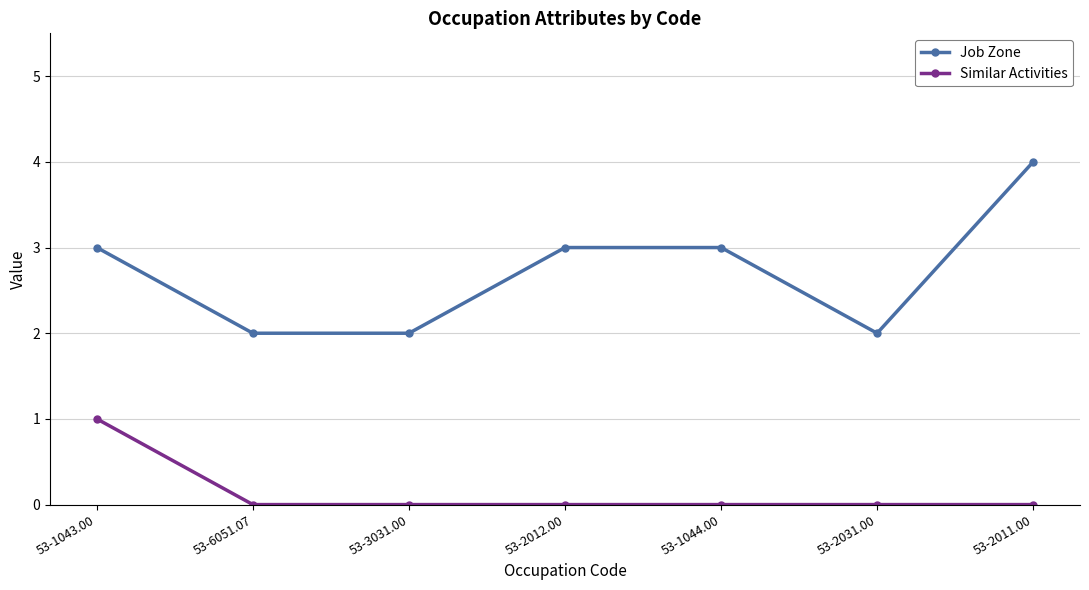

What is the difference between the highest and lowest values at 53-1044.00?

3